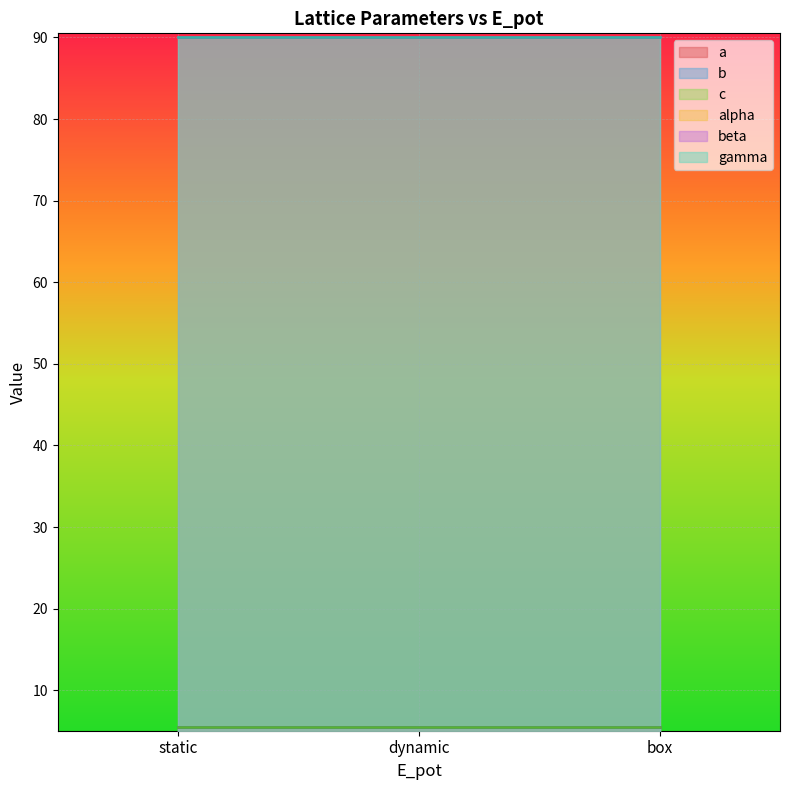

What is the label of the 3rd point from the left?

box